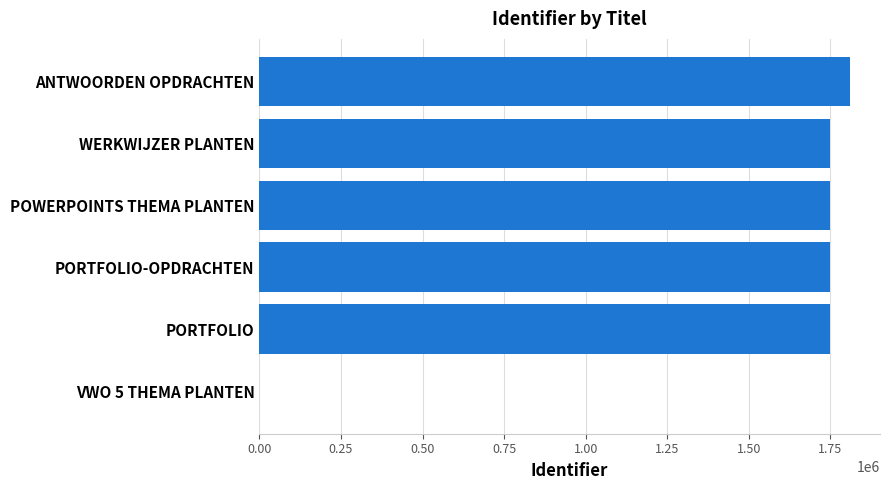

Read the value at PORTFOLIO.

1749505